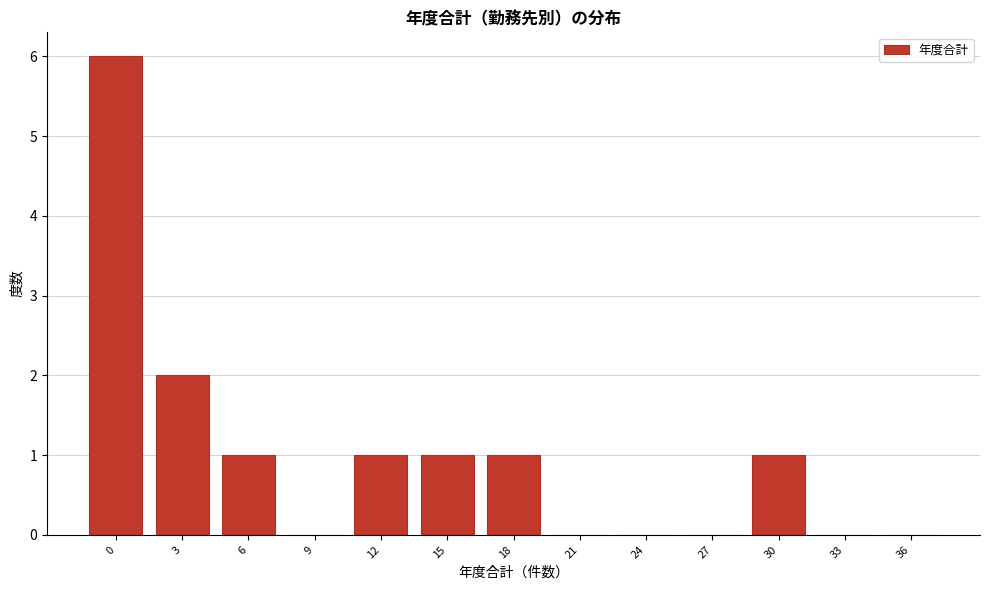

Reading left to right, list all the values displayed in this chart.

0=6	3=2	6=1	9=0	12=1	15=1	18=1	21=0	24=0	27=0	30=1	33=0	36=0